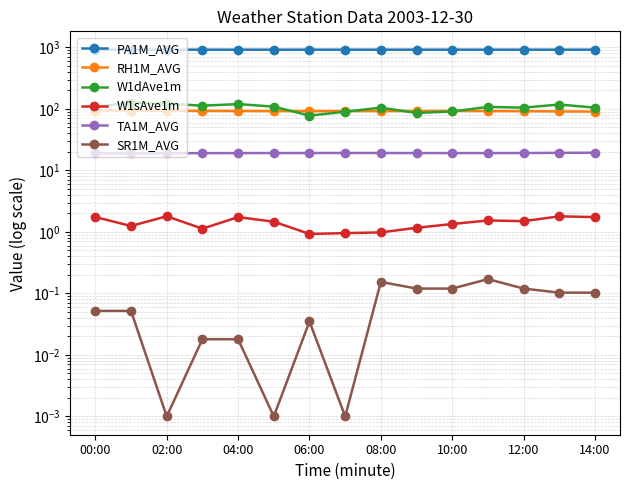

True or false: SR1M_AVG and TA1M_AVG cross at least once.

False